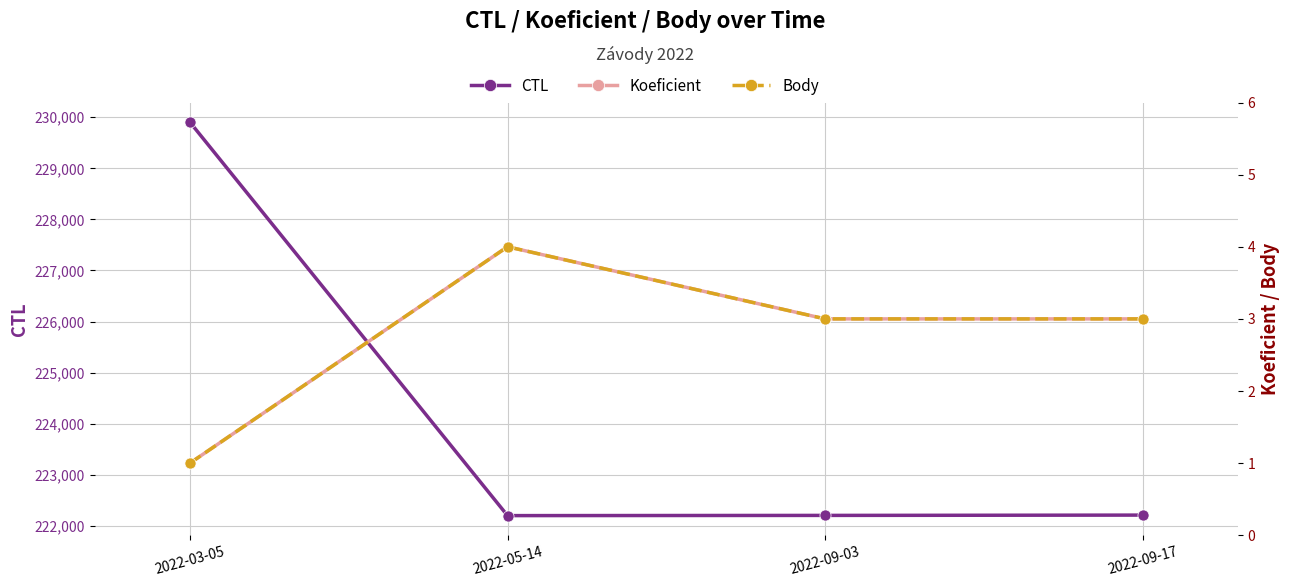

Is this an area chart (filled region under the line)?

No